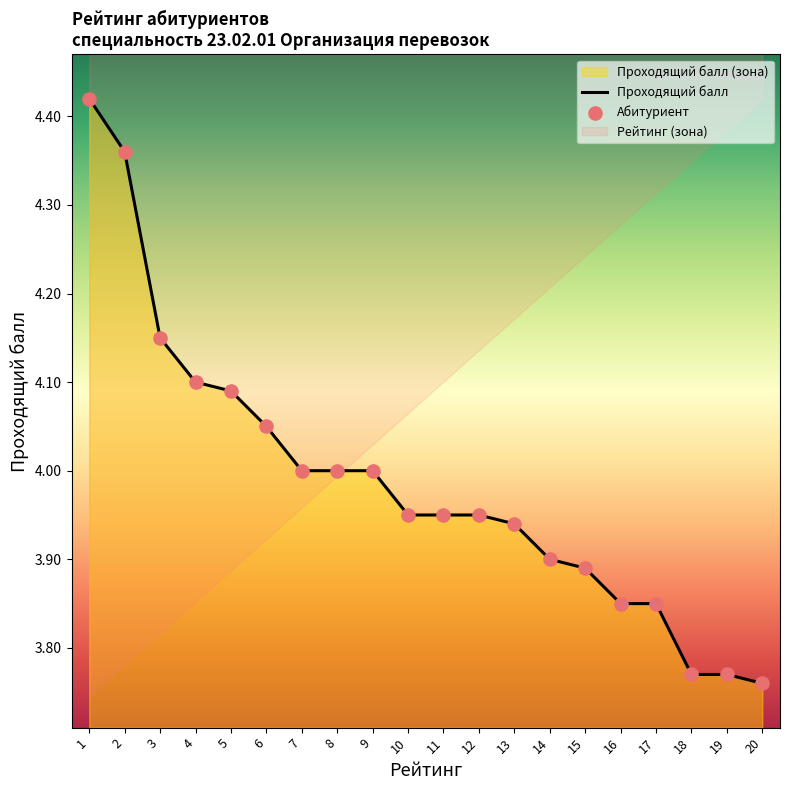

Is the value of Проходящий балл at 1 greater than the value of Абитуриент at 4?

Yes